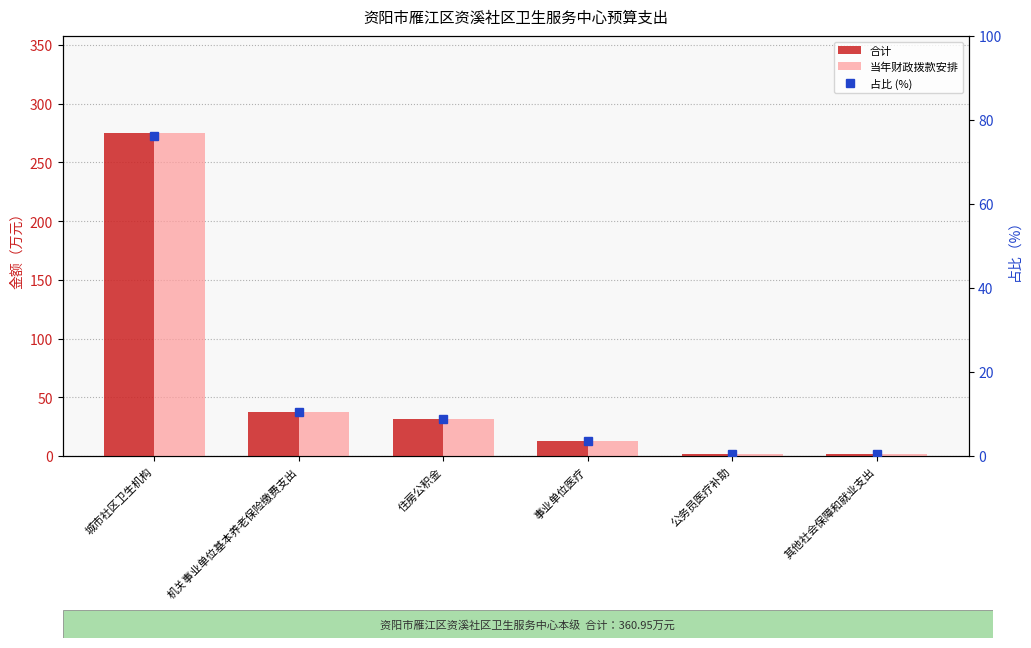

Where is 当年财政拨款安排 nearest to the value 138?

机关事业单位基本养老保险缴费支出